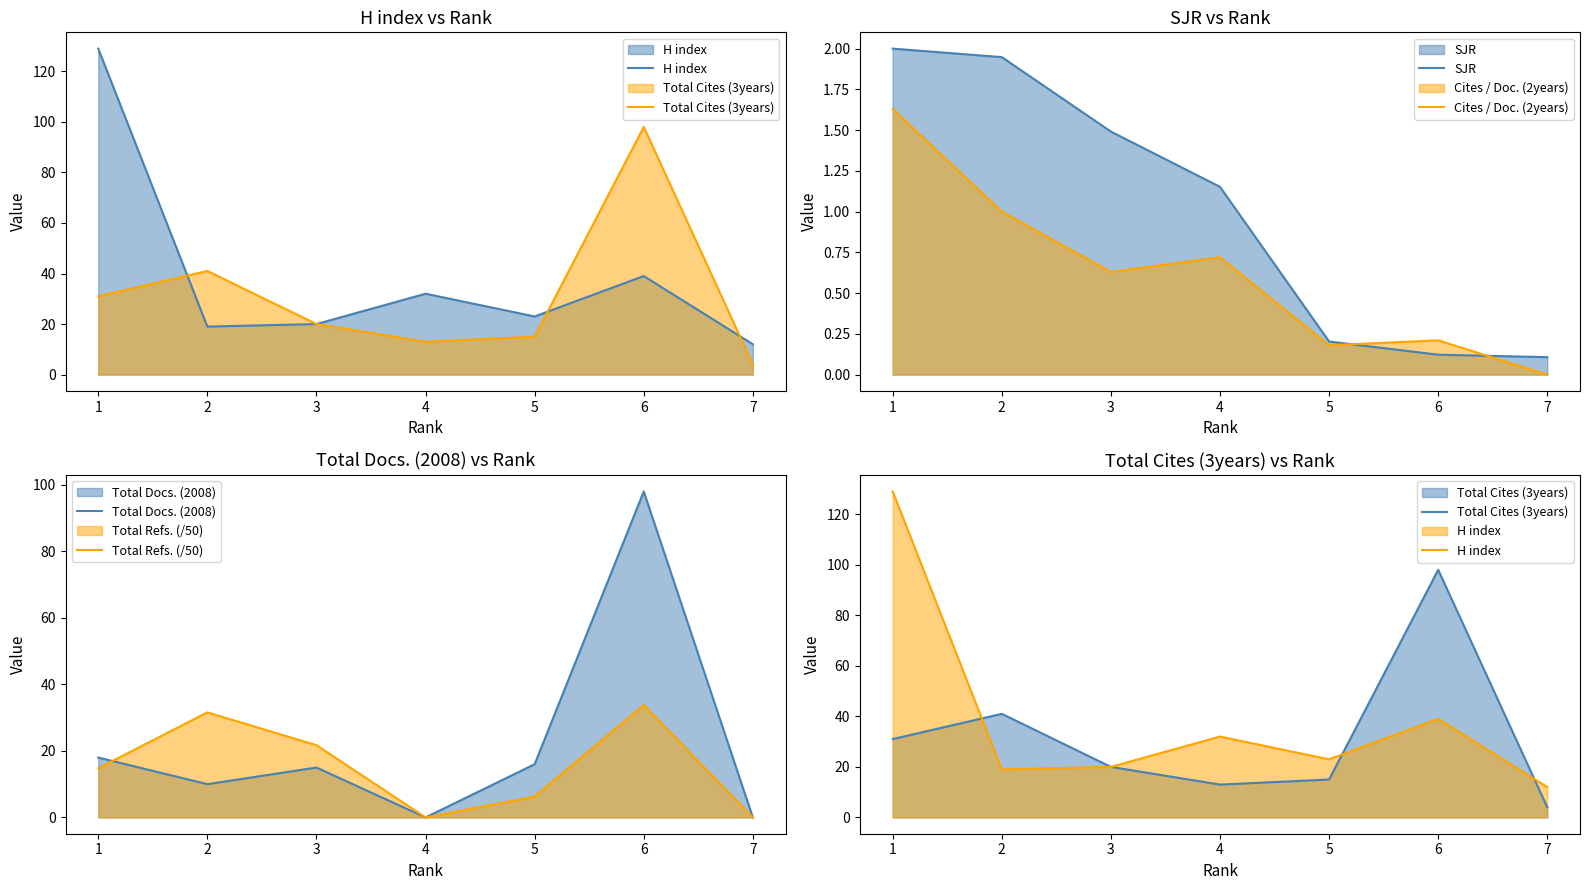

The value of Cites / Doc. (2years) at 7 is -1.1. True or false?

False